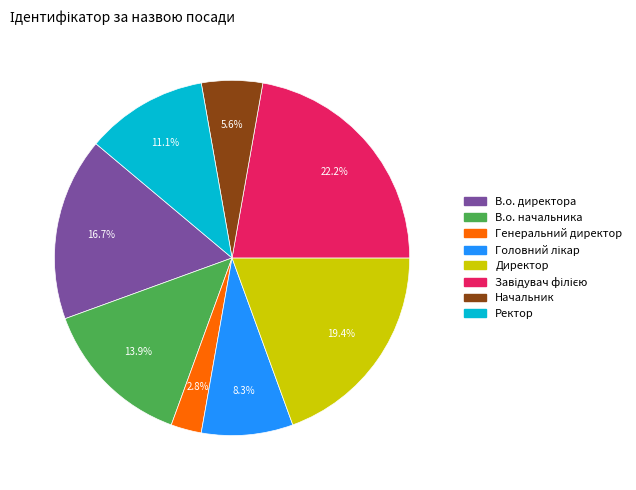

Count the number of slices in the pie.

8